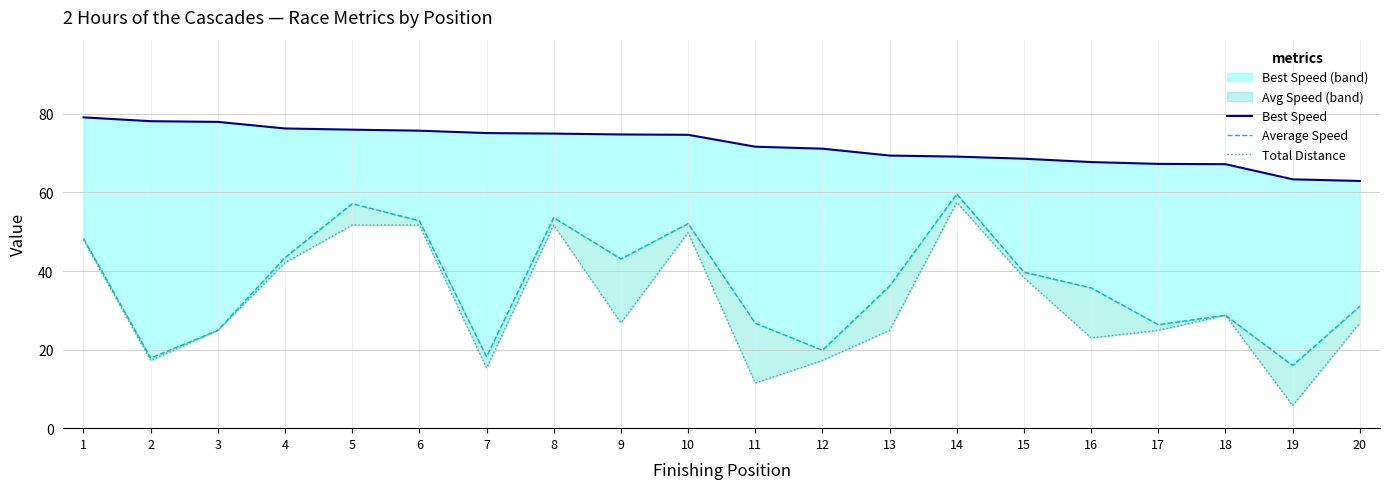

How many lines are shown in the chart?

3